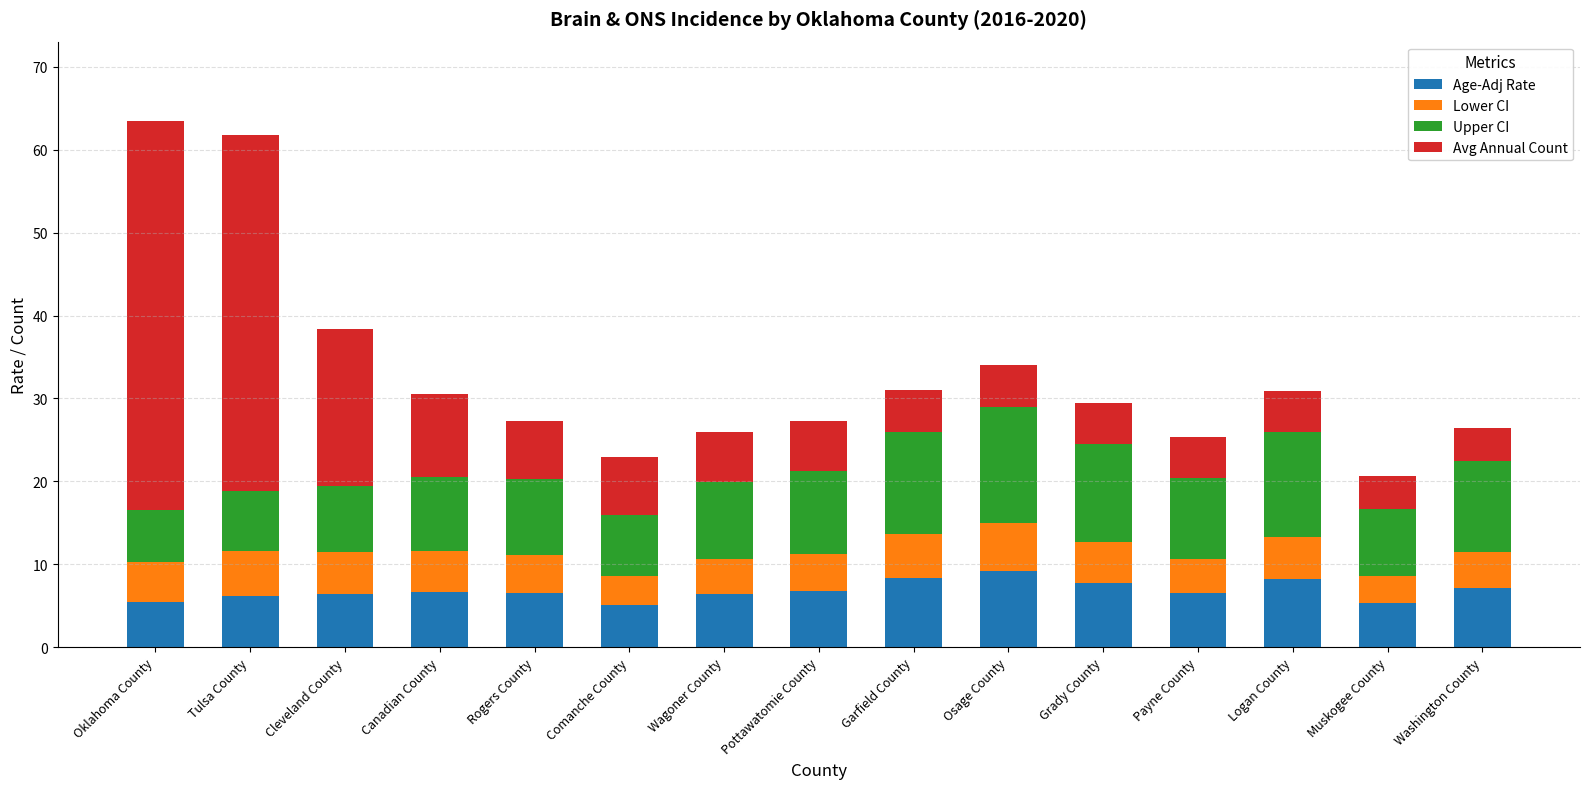

What is the minimum value for Age-Adj Rate?

5.1